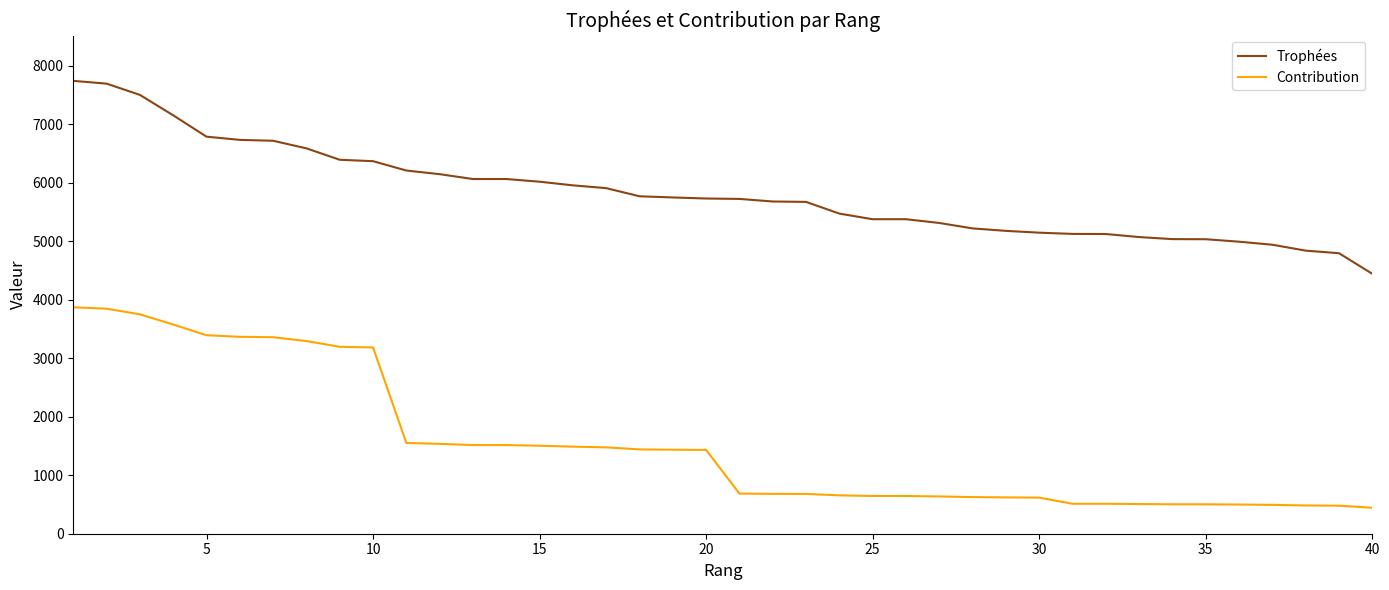

List the series in order of their peak value, highest first.

Trophées, Contribution